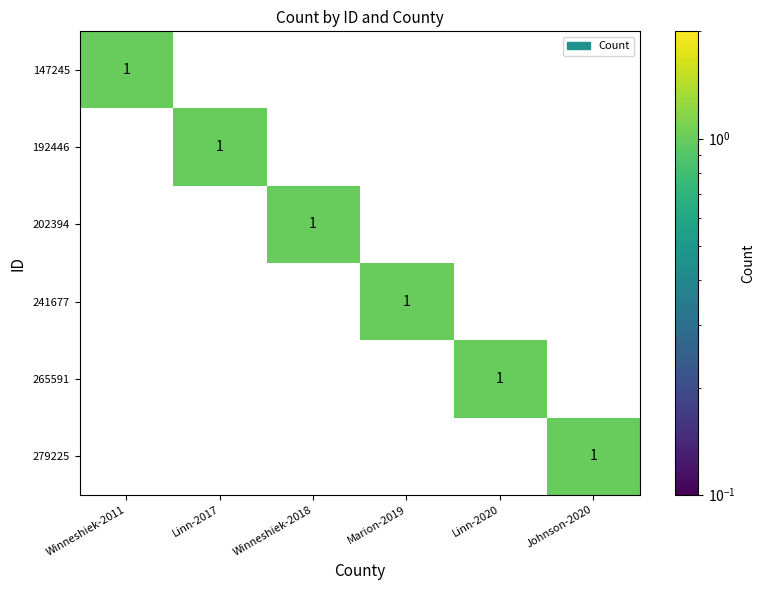

What is the total value across all series at Linn-2020?

1